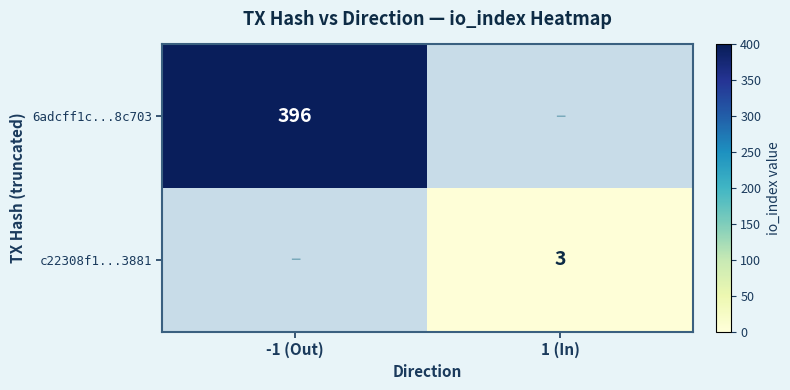

What is the greatest value displayed?

396.0